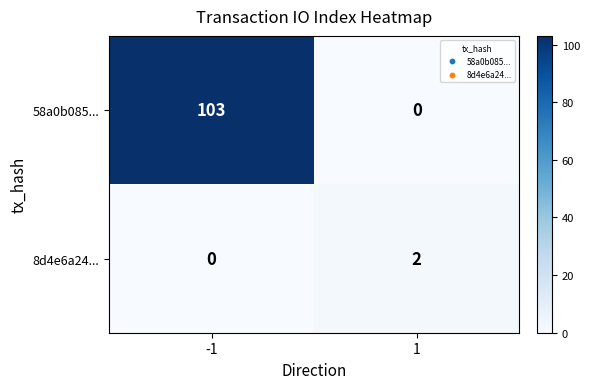

What is the difference between the highest and lowest values at -1?

103